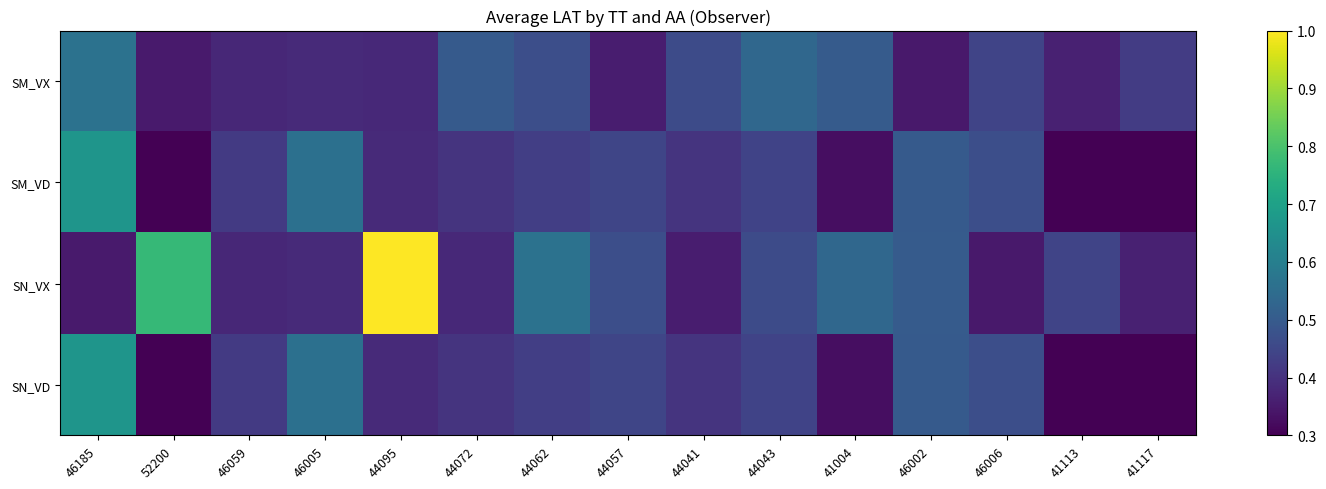

Between 46185 and 44043, which series saw the biggest shift?

SM_VD